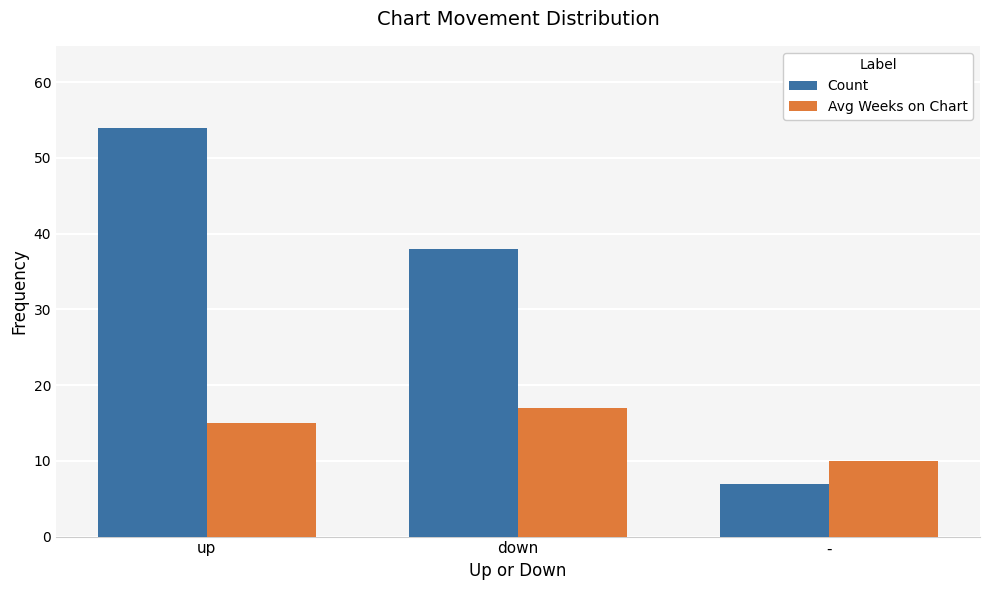

Reading left to right, what are all the values shown in this chart?

Count: 54	38	7
Avg Weeks on Chart: 15	17	10